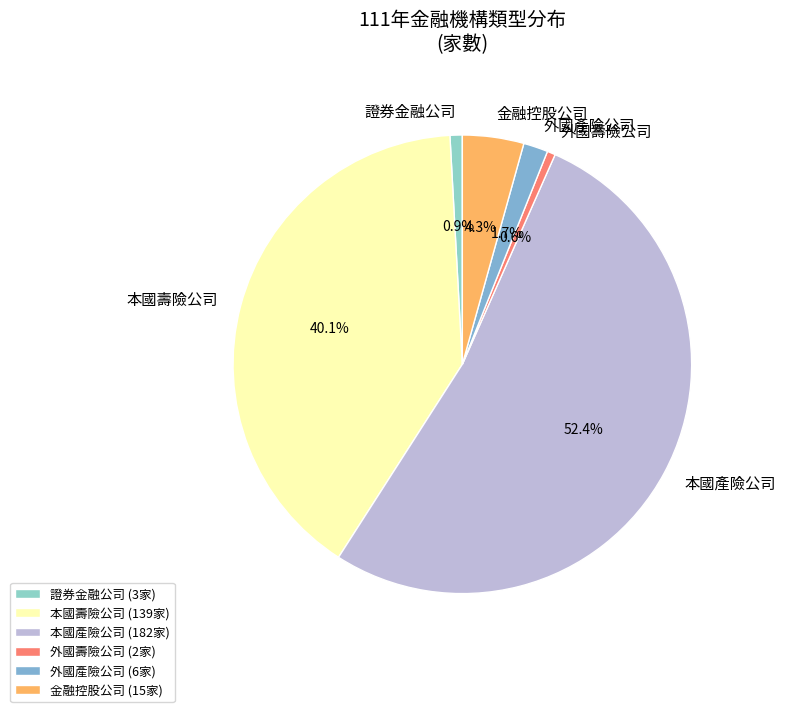

How many segments does this pie chart have?

6